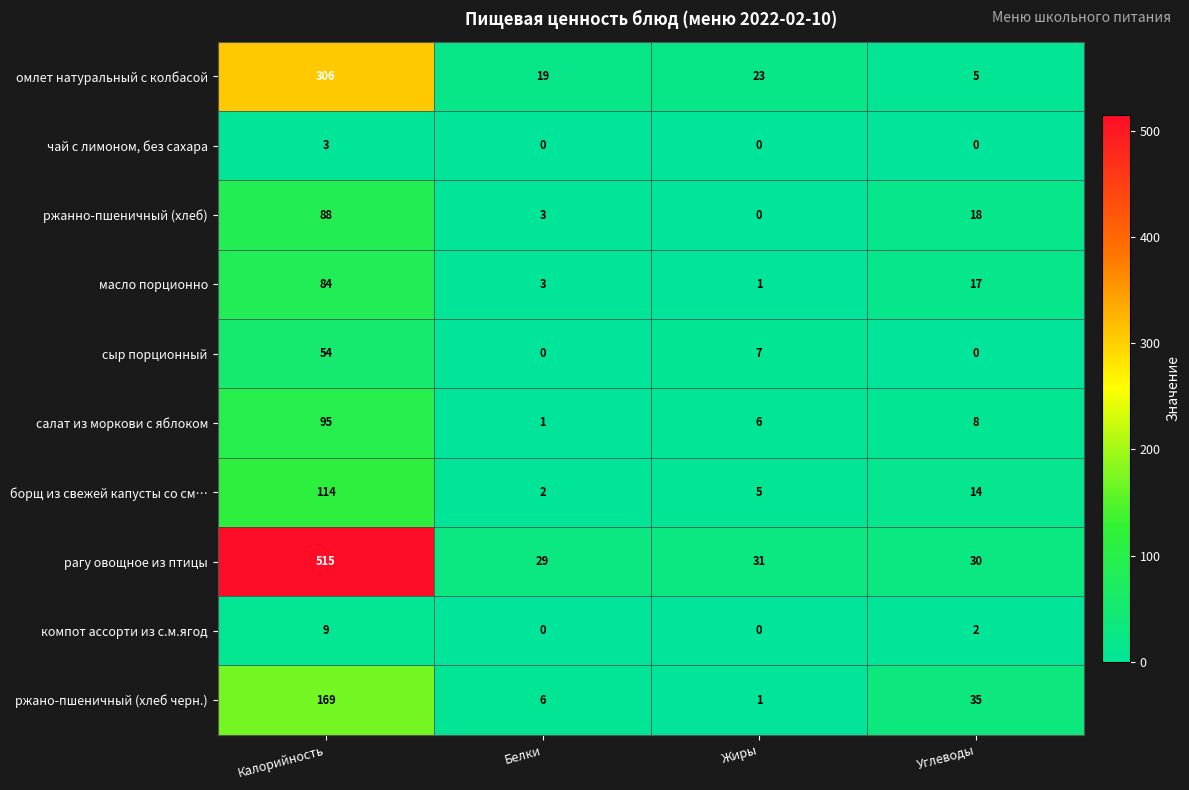

What is the spread (max minus min) of values at Жиры?

31